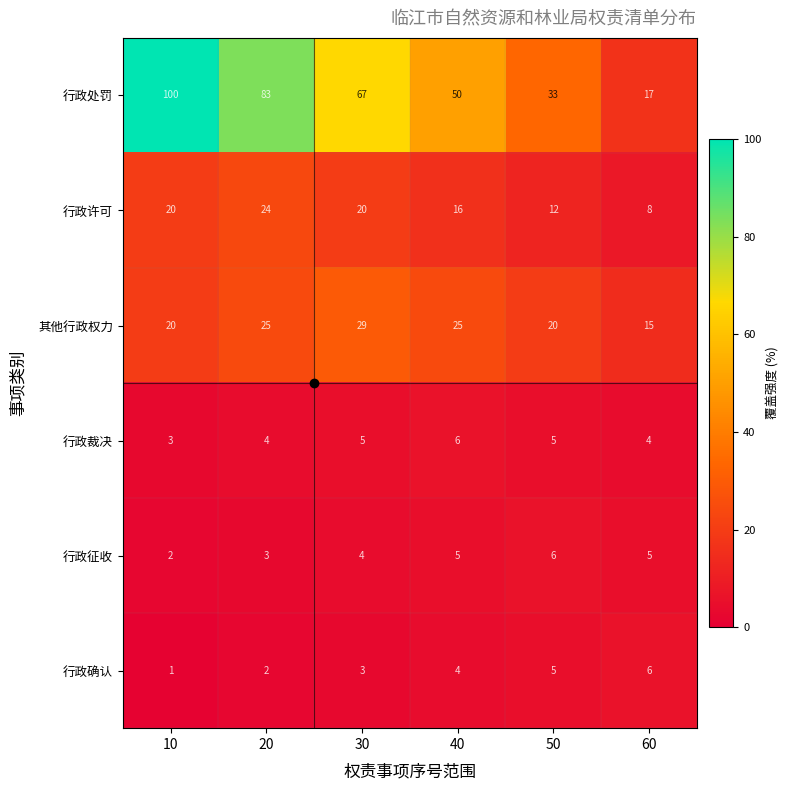

How many distinct data groups are displayed?

6